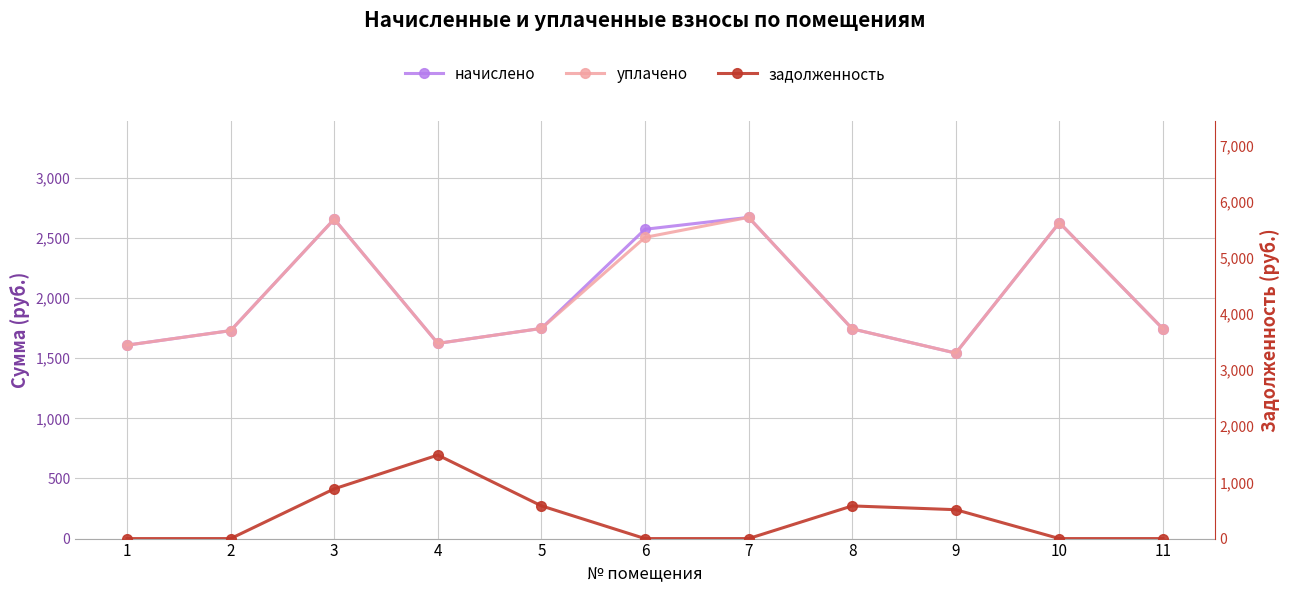

At which category does уплачено reach its first local peak?

3